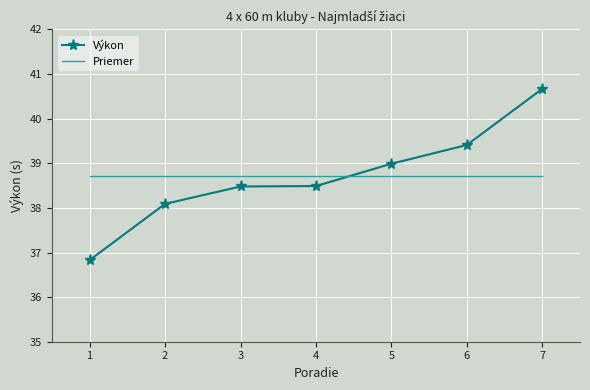

What is the minimum value for Výkon?

36.8